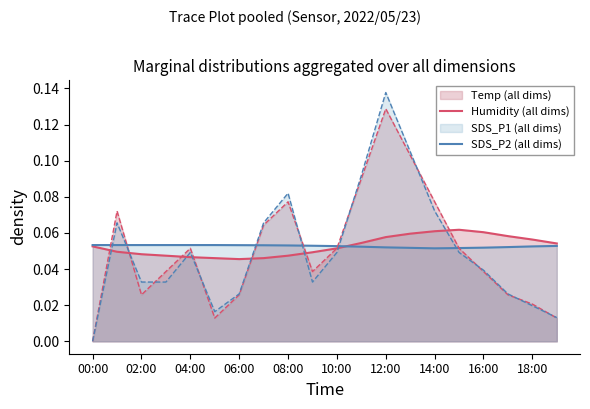

At which category is the sum across all series the highest?

12:00